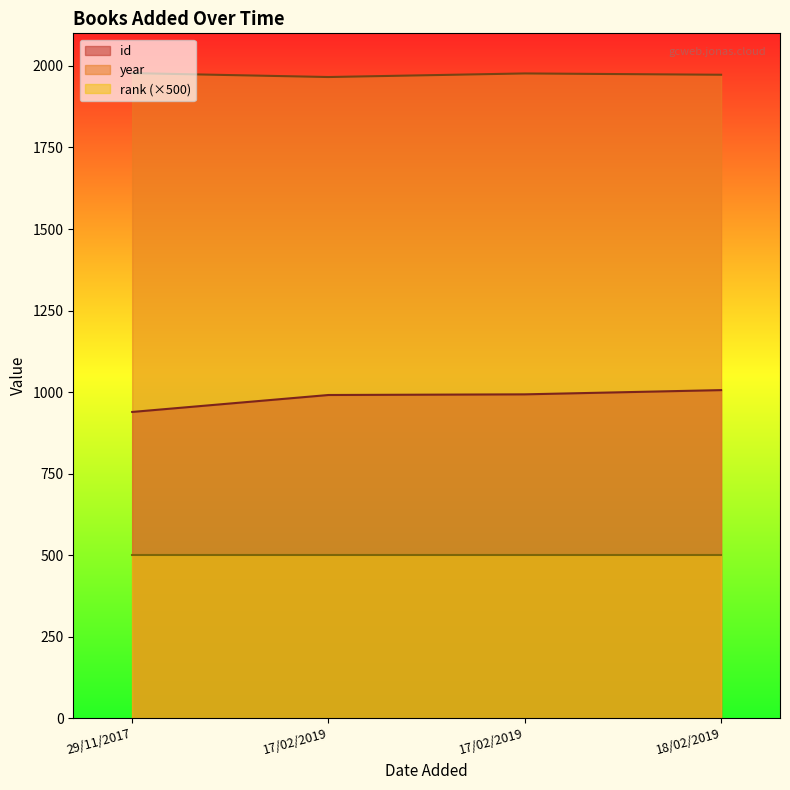

Is the value of id at 17/02/2019 greater than the value of year at 18/02/2019?

No